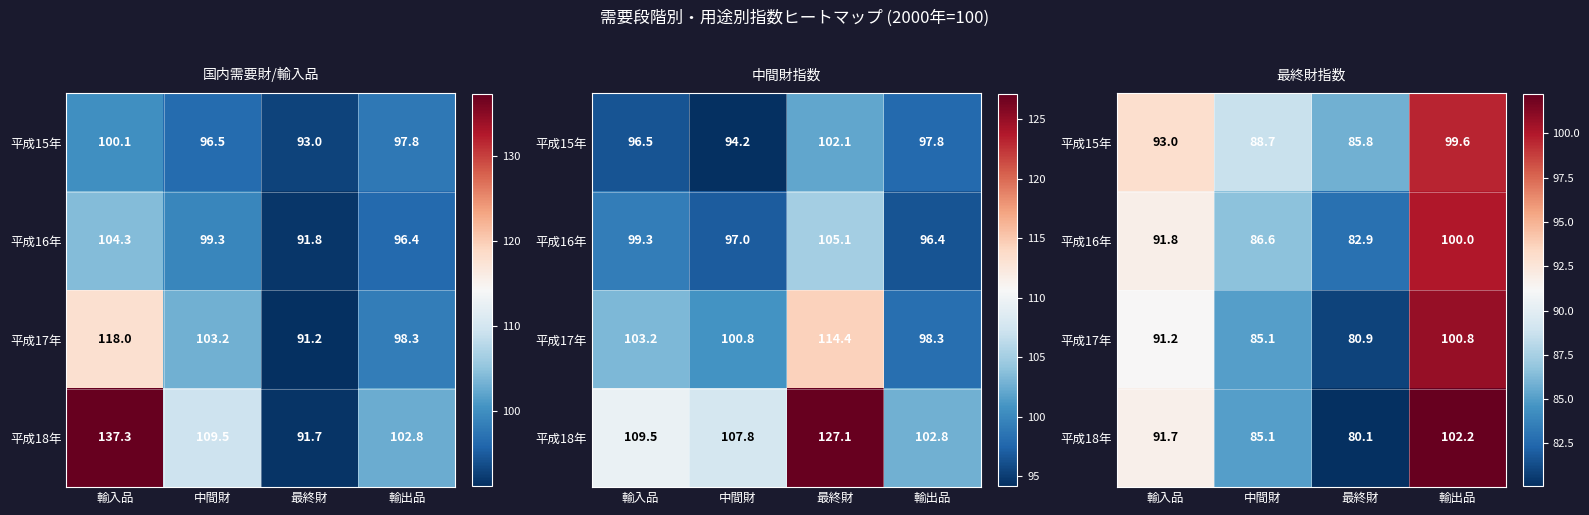

Is it true that 平成15年 equals 64.9 at 輸入品?

False